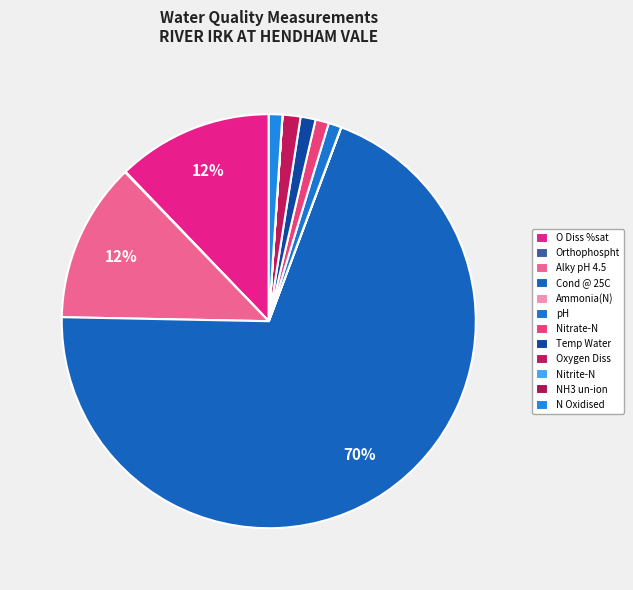

Which has a higher value, Cond @ 25C or pH?

Cond @ 25C